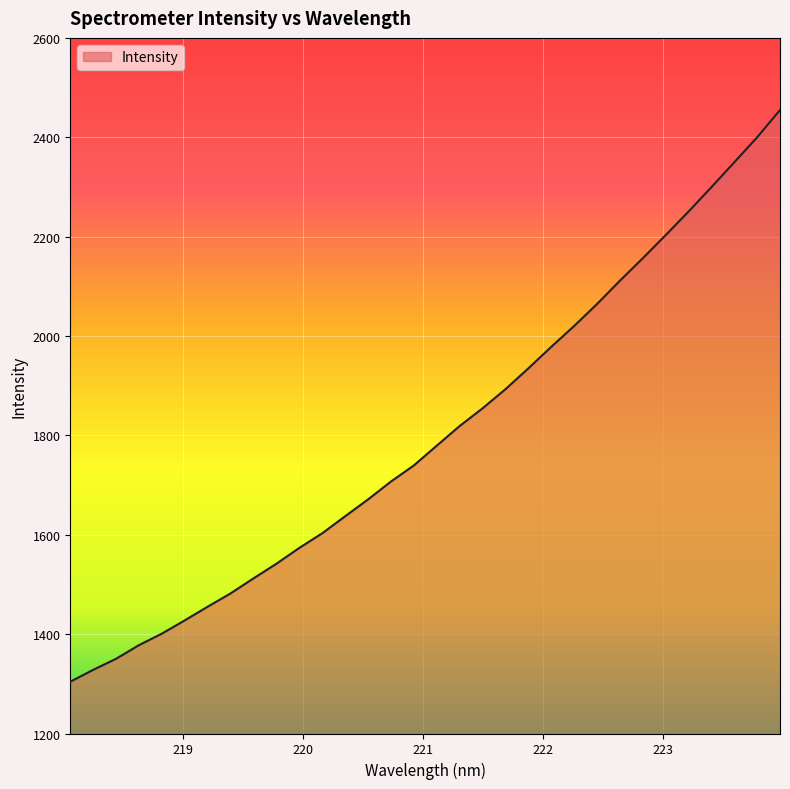

Does the chart have visible grid lines?

Yes